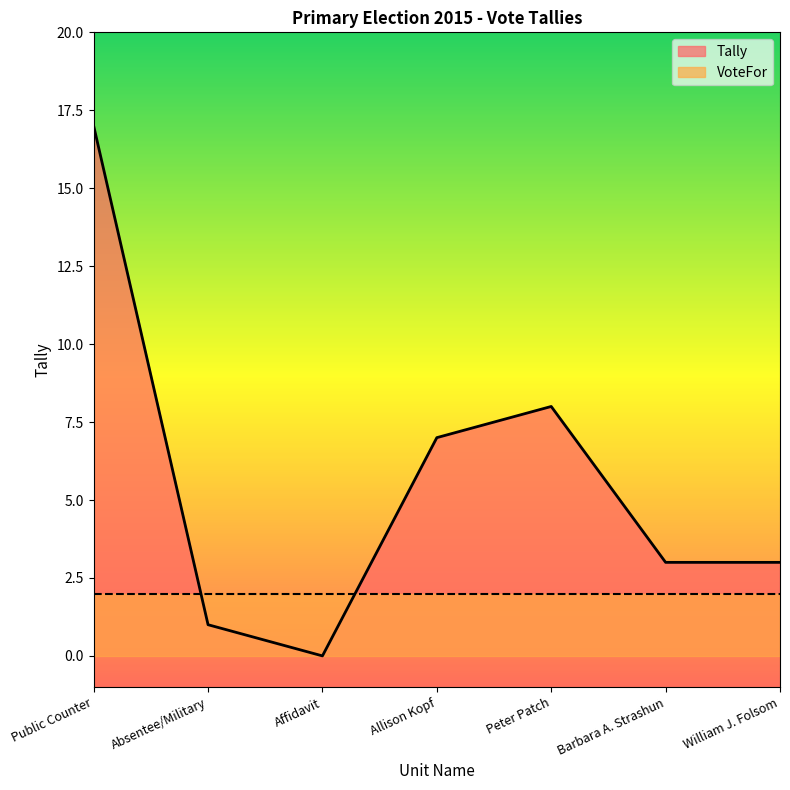

The chart shows a value of -9 at Affidavit. True or false?

False